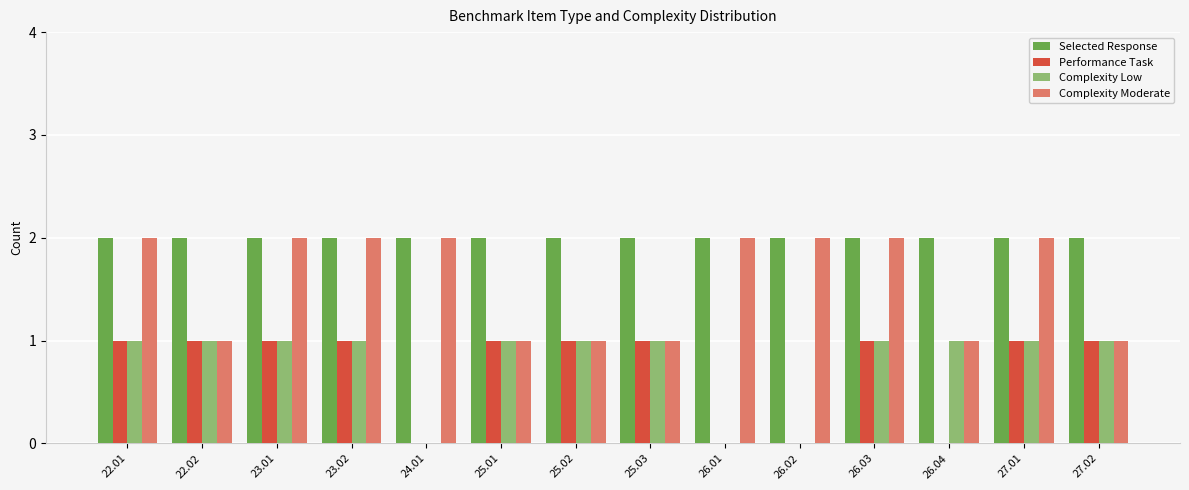

The Complexity Low series shows 1 at 27.01. True or false?

True